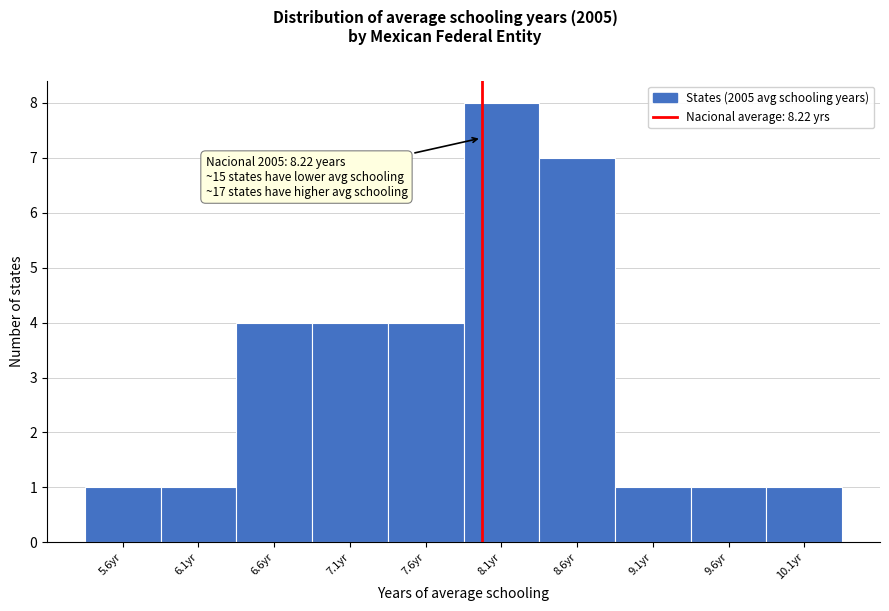

Reading right to left, what are all the values shown in this chart?

10.1yr=1	9.6yr=1	9.1yr=1	8.6yr=7	8.1yr=8	7.6yr=4	7.1yr=4	6.6yr=4	6.1yr=1	5.6yr=1